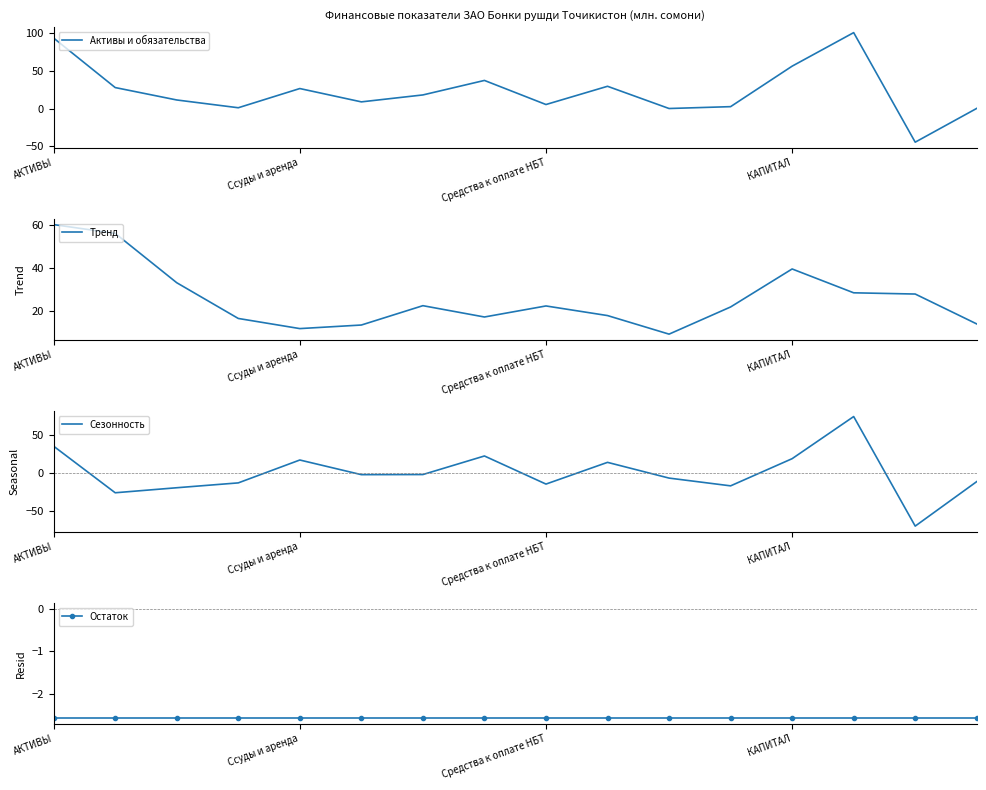

At 13, list the series in order from largest to smallest.

Активы и обязательства, Сезонность, Тренд, Остаток